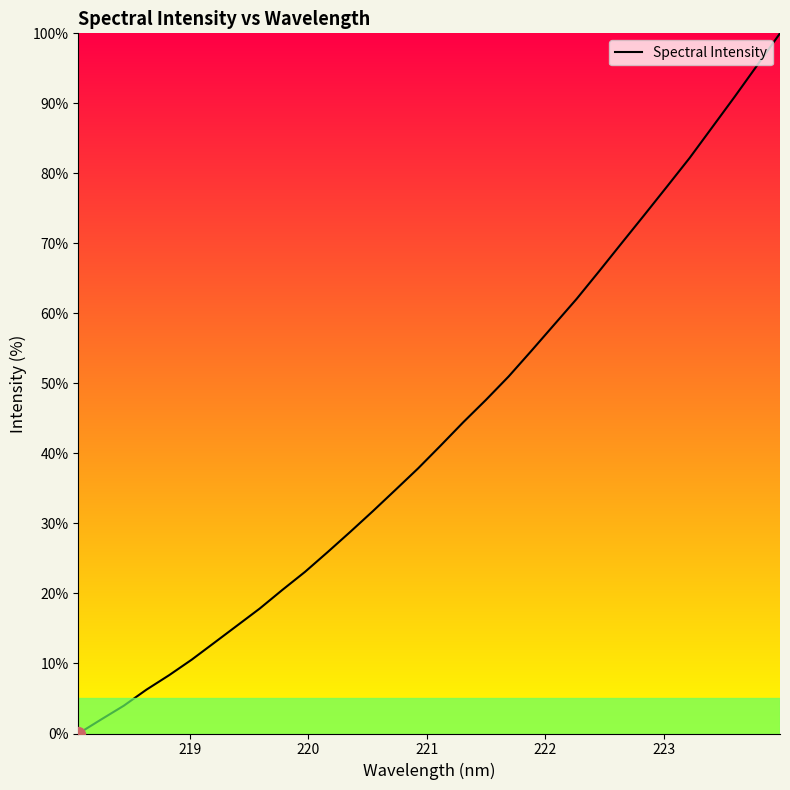

What is the maximum value shown in the chart?

100.0